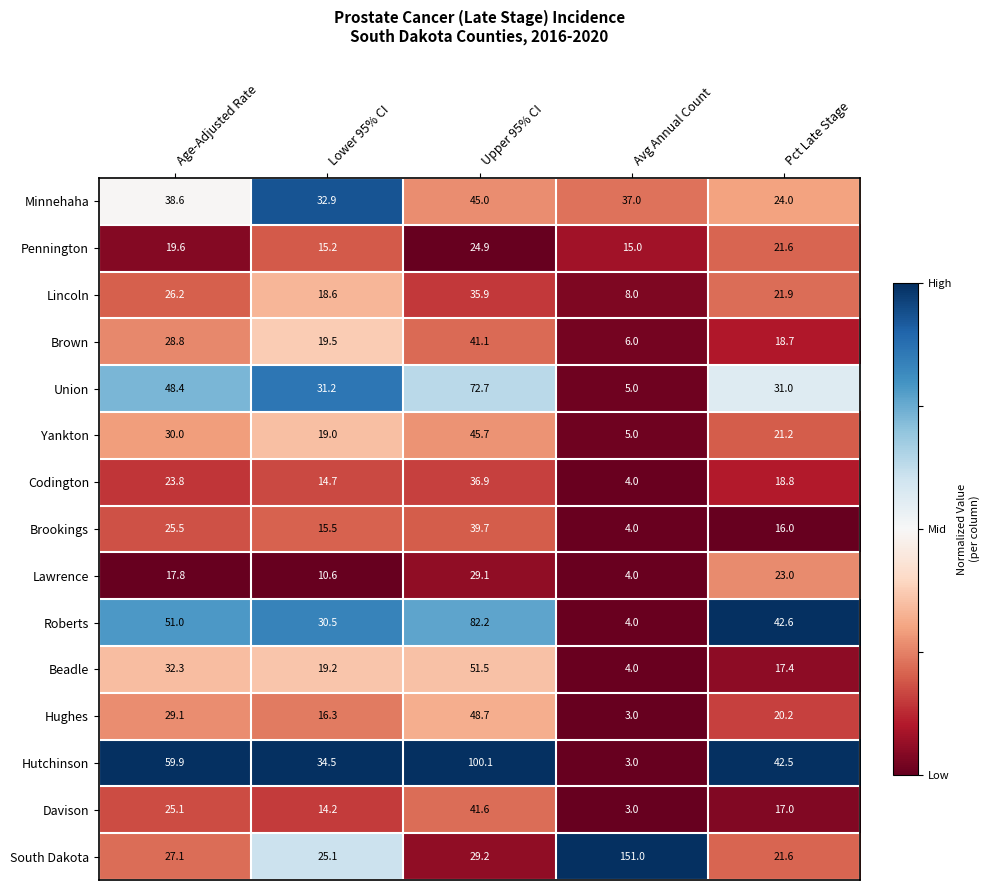

Which series has the widest spread of values?

South Dakota